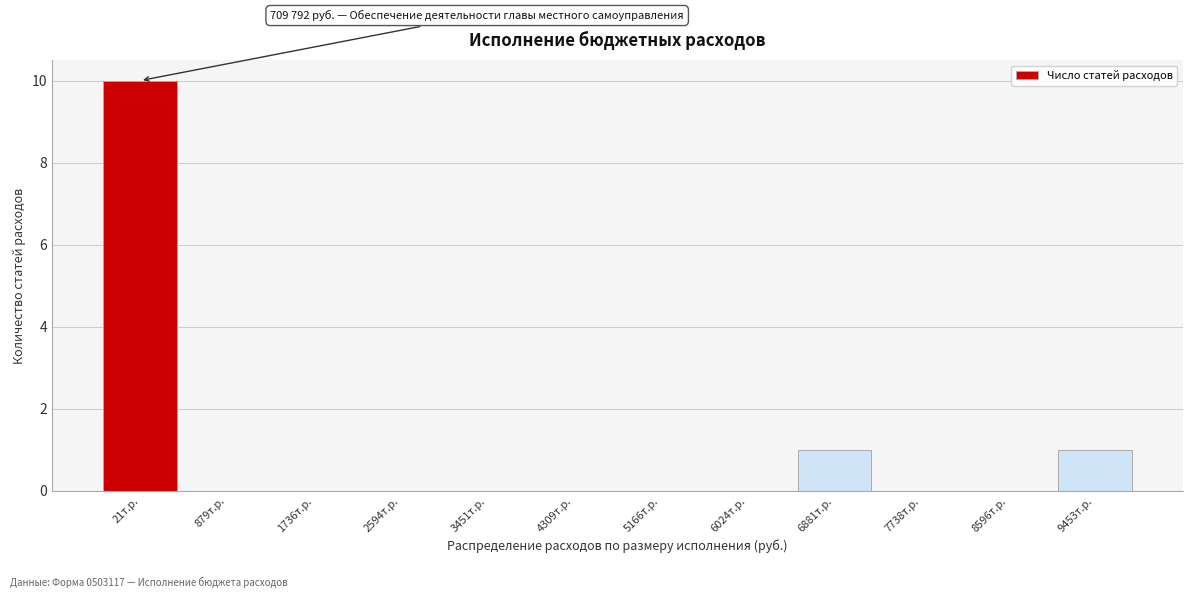

Reading left to right, what are all the values shown in this chart?

21т.р.=10	879т.р.=0	1736т.р.=0	2594т.р.=0	3451т.р.=0	4309т.р.=0	5166т.р.=0	6024т.р.=0	6881т.р.=1	7738т.р.=0	8596т.р.=0	9453т.р.=1